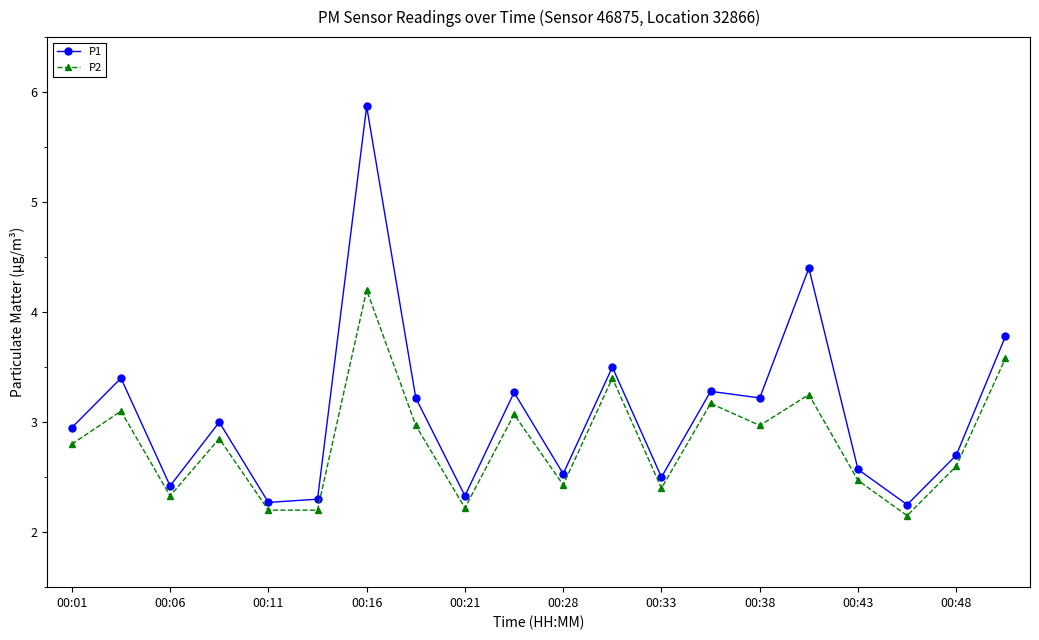

What is the sum of all P2 values?

56.4